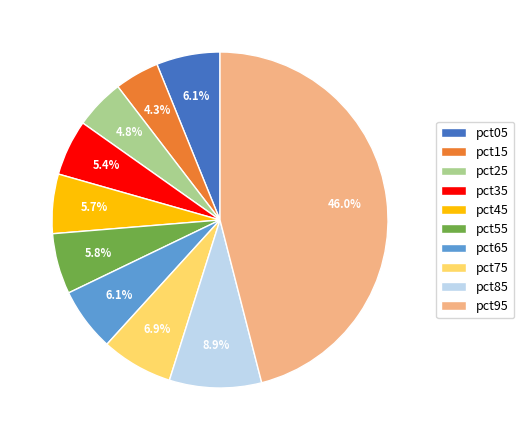

How much of the chart is everything except pct55?

94.2%